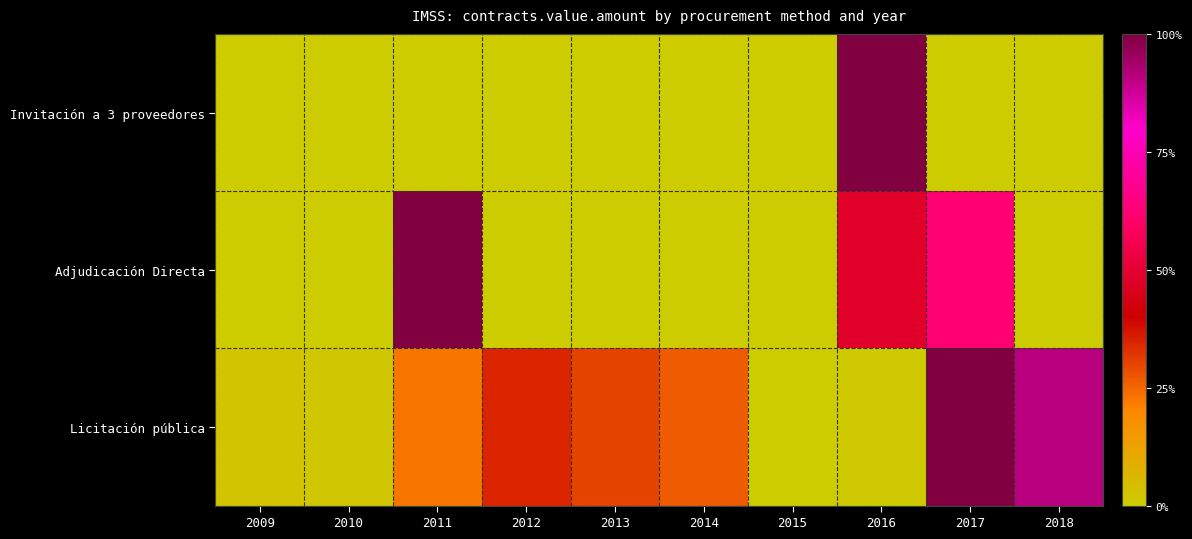

At which category is the sum across all series the highest?

2017